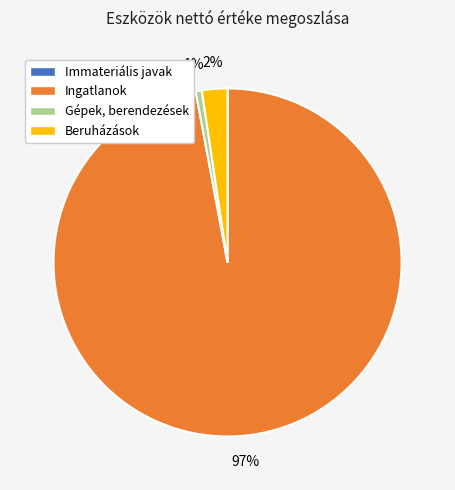

Does any single category account for the majority?

Yes